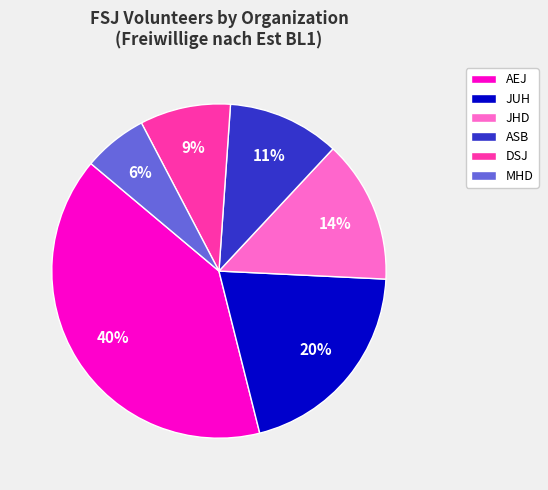

Between DSJ and ASB, which is larger?

ASB